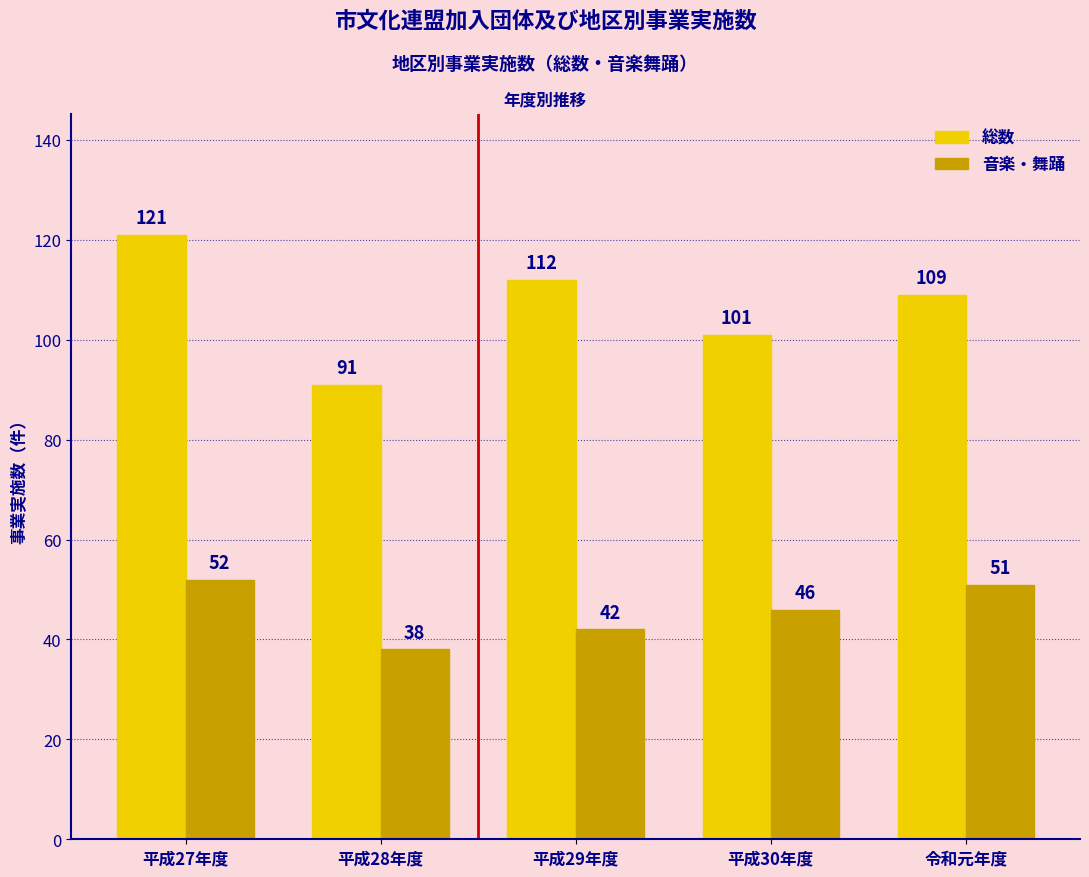

How many data points does each series have?

5